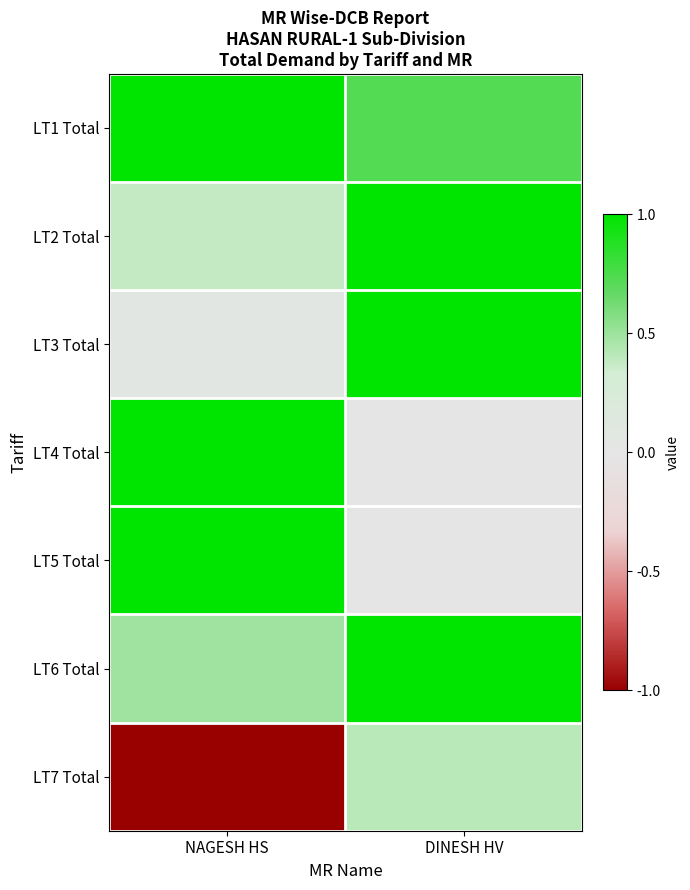

Which has a higher value, NAGESH HS or DINESH HV?

NAGESH HS